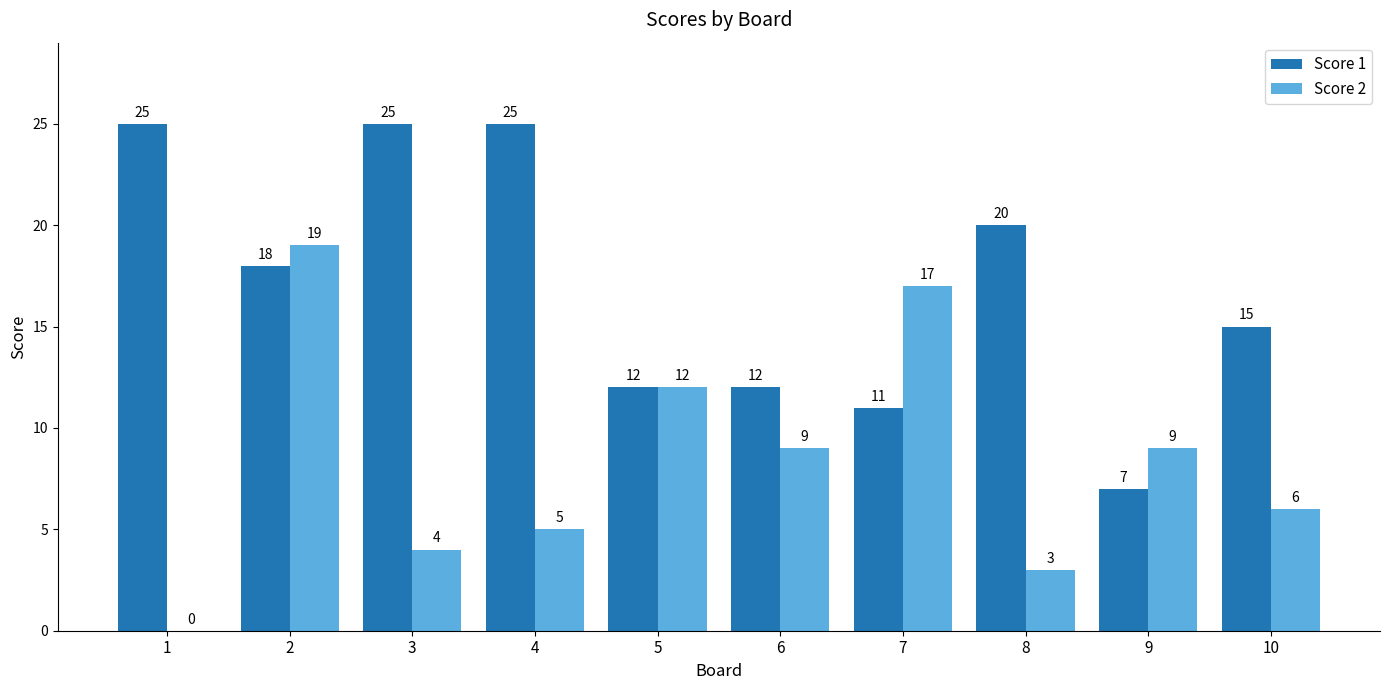

Where does the Score 1 series first go above 18?

1